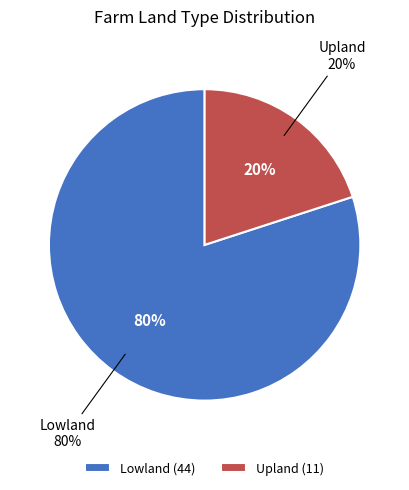

Count the number of slices in the pie.

2